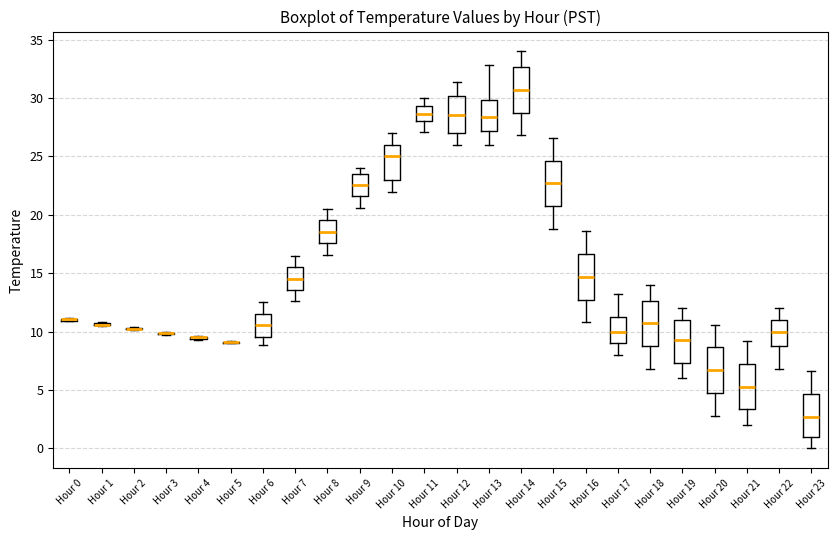

Reading left to right, read every box against the y-axis: the position of its median line, the range the box covers, and the ends of its whiskers. The values are not printed on the chart, so give them approximately, as read against the axis.

Hour 0: box collapsed to a line at 11.0, whiskers 11.0 to 11.0
Hour 1: box collapsed to a line at 10.5, whiskers 10.5 to 11.0
Hour 2: box collapsed to a line at 10.0, whiskers 10.0 to 10.5
Hour 3: box collapsed to a line at 10.0, whiskers 9.5 to 10.0
Hour 4: box collapsed to a line at 9.5, whiskers 9.5 to 9.5
Hour 5: box collapsed to a line at 9.0, whiskers 9.0 to 9.0
Hour 6: median 10.5, box 9.5 to 11.5, whiskers 9.0 to 12.5
Hour 7: median 14.5, box 13.5 to 15.5, whiskers 12.5 to 16.5
Hour 8: median 18.5, box 17.5 to 19.5, whiskers 16.5 to 20.5
Hour 9: median 22.5, box 21.5 to 23.5, whiskers 20.5 to 24.0
Hour 10: median 25.0, box 23.0 to 26.0, whiskers 22.0 to 27.0
Hour 11: median 28.5, box 28.0 to 29.5, whiskers 27.0 to 30.0
Hour 12: median 28.5, box 27.0 to 30.0, whiskers 26.0 to 31.5
Hour 13: median 28.5, box 27.0 to 30.0, whiskers 26.0 to 33.0
Hour 14: median 30.5, box 29.0 to 32.5, whiskers 27.0 to 34.0
Hour 15: median 22.5, box 21.0 to 24.5, whiskers 19.0 to 26.5
Hour 16: median 14.5, box 13.0 to 16.5, whiskers 11.0 to 18.5
Hour 17: median 10.0, box 9.0 to 11.5, whiskers 8.0 to 13.0
Hour 18: median 10.5, box 9.0 to 12.5, whiskers 7.0 to 14.0
Hour 19: median 9.5, box 7.5 to 11.0, whiskers 6.0 to 12.0
Hour 20: median 6.5, box 5.0 to 8.5, whiskers 3.0 to 10.5
Hour 21: median 5.5, box 3.5 to 7.5, whiskers 2.0 to 9.0
Hour 22: median 10.0, box 9.0 to 11.0, whiskers 7.0 to 12.0
Hour 23: median 2.5, box 1.0 to 4.5, whiskers 0.0 to 6.5